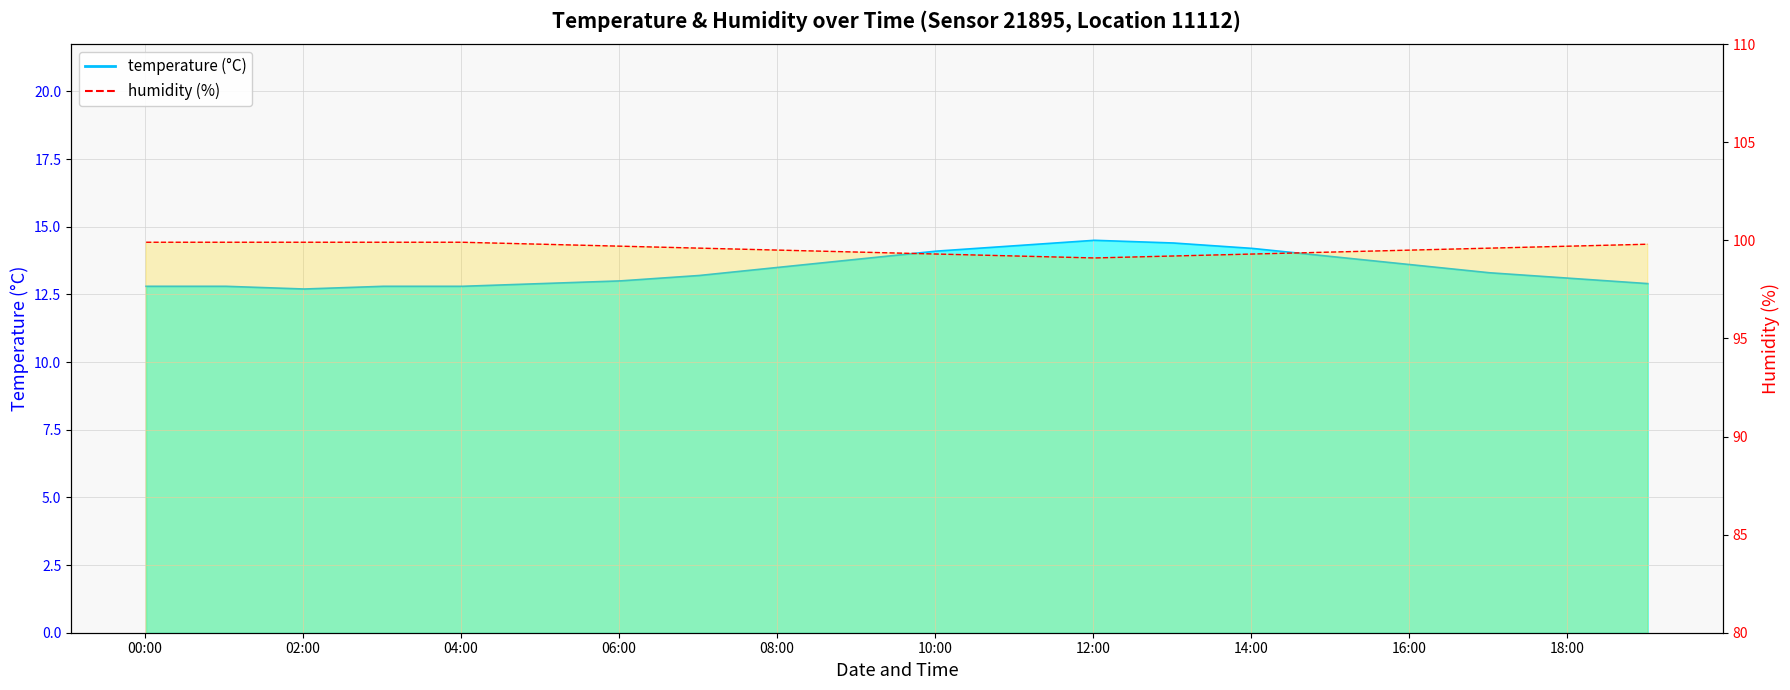

At how many categories does at least one series exceed 39?

20